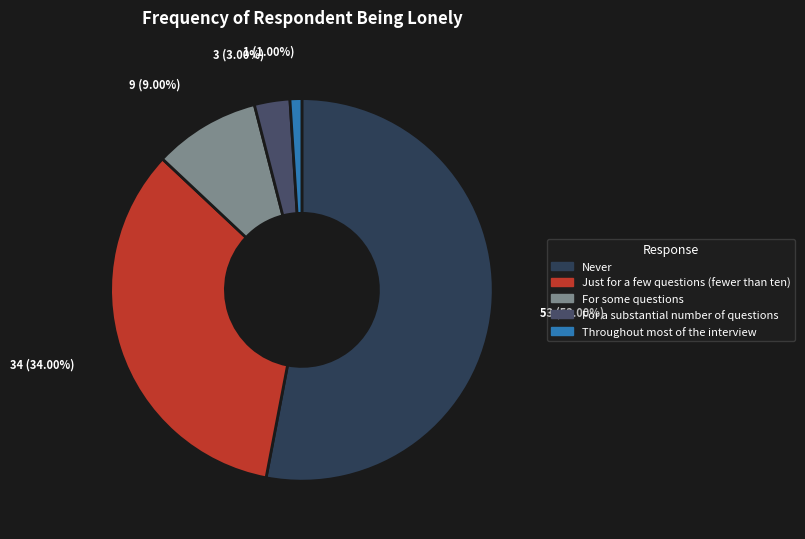

Count the number of slices in the pie.

5